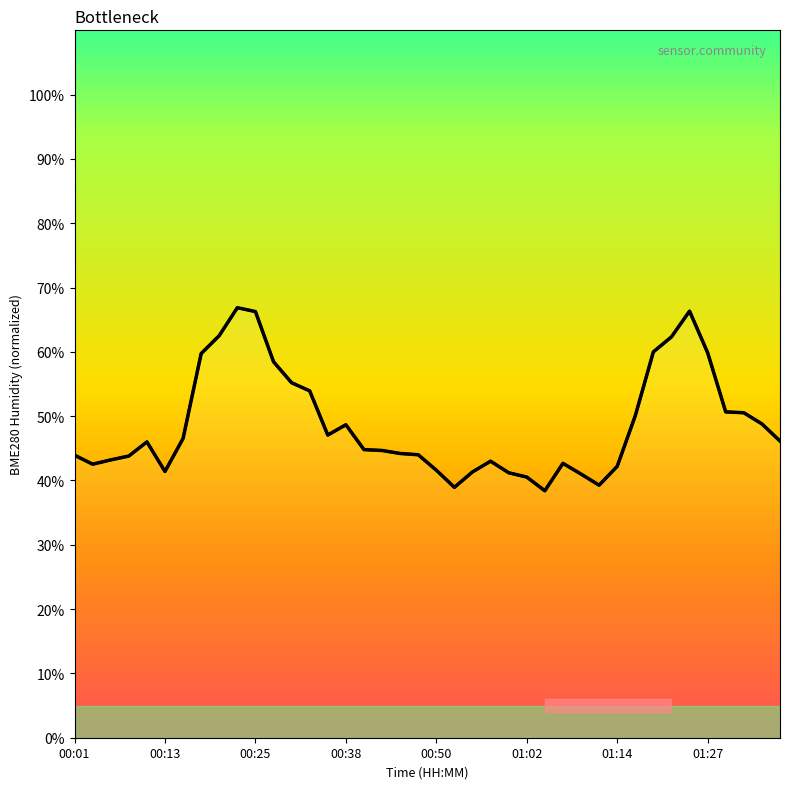

What is the difference between the values at 31 and 39?

3.9